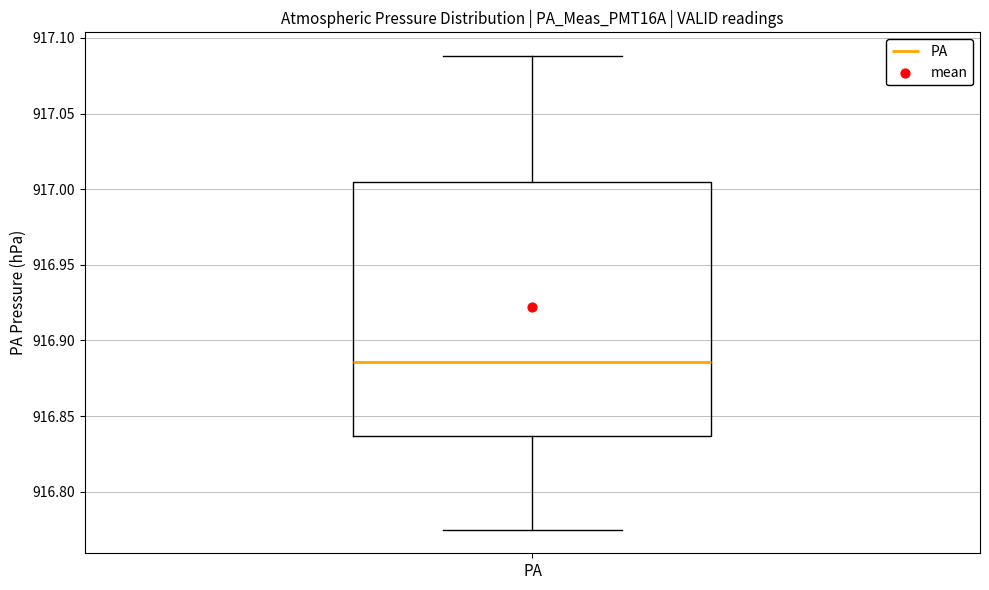

Read this box plot against the y-axis: the position of the median line, the range covered by the box, and the ends of both whiskers. The values are not printed on the chart, so give them approximately, as read against the axis.

median 916.885, box 916.835 to 917.005, whiskers 916.775 to 917.090